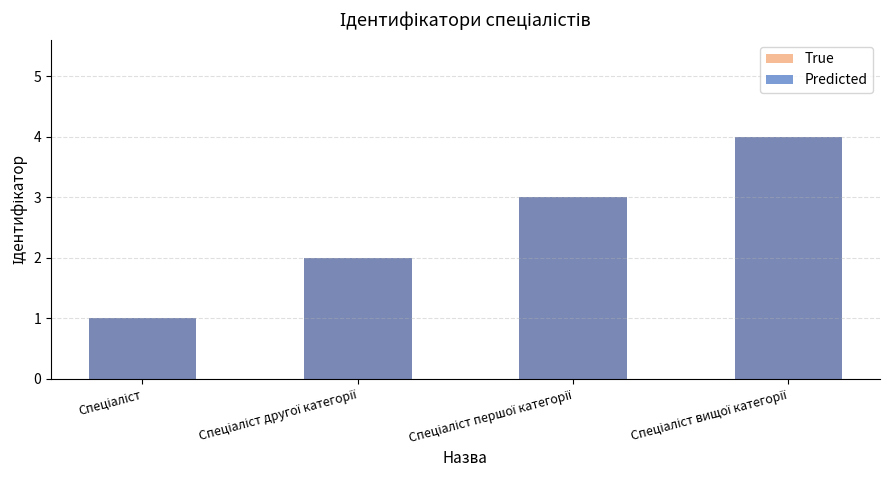

The True series shows 2 at Спеціаліст. True or false?

False